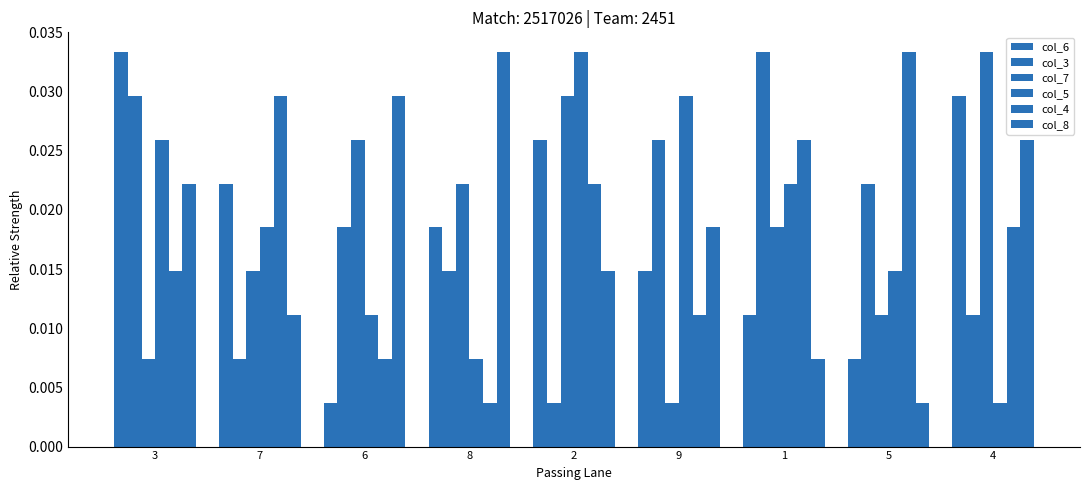

True or false: col_4 has a value of 0.0 at 9.

True